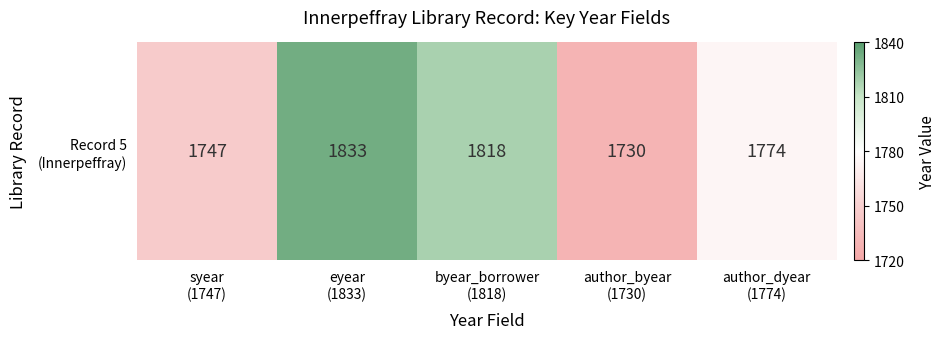

Which has a higher value, byear_borrower
(1818) or eyear
(1833)?

eyear
(1833)